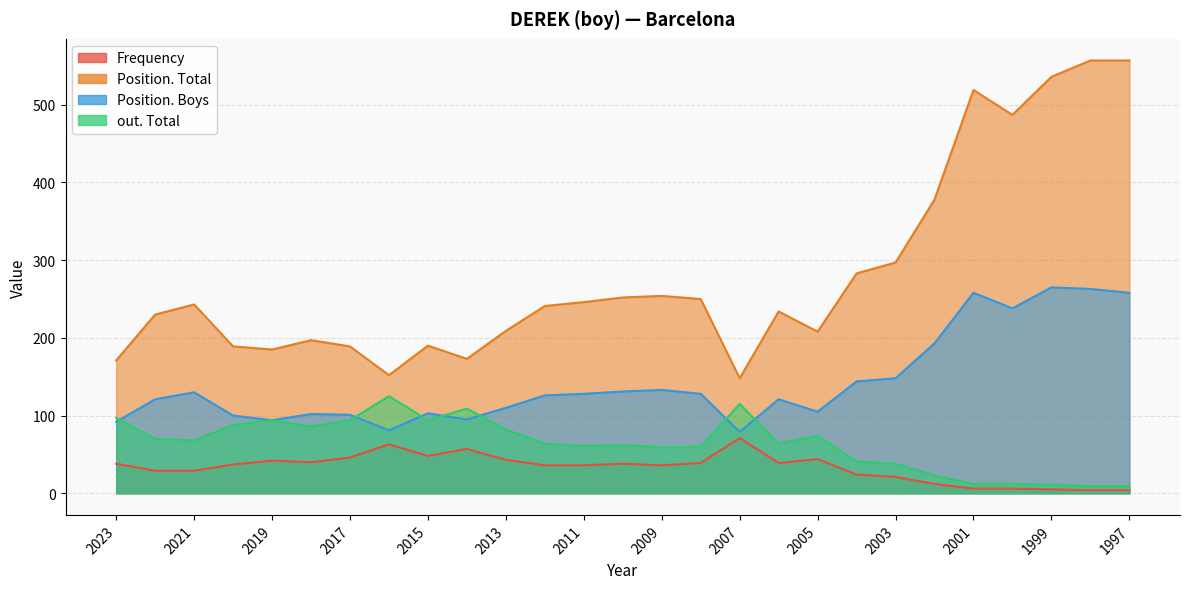

True or false: Position. Total has more than 1 points higher than both neighbors.

True